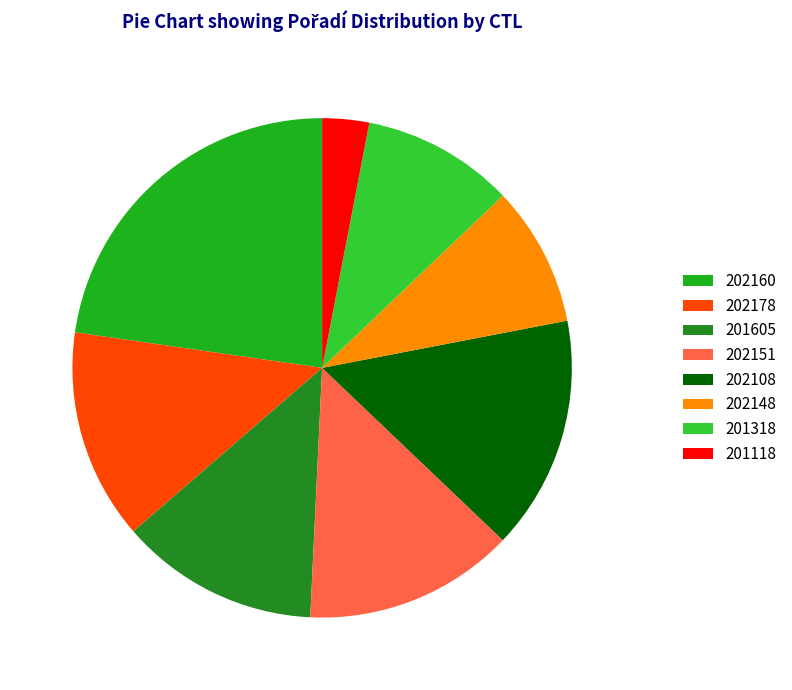

True or false: 202108 accounts for 7% of the total.

False